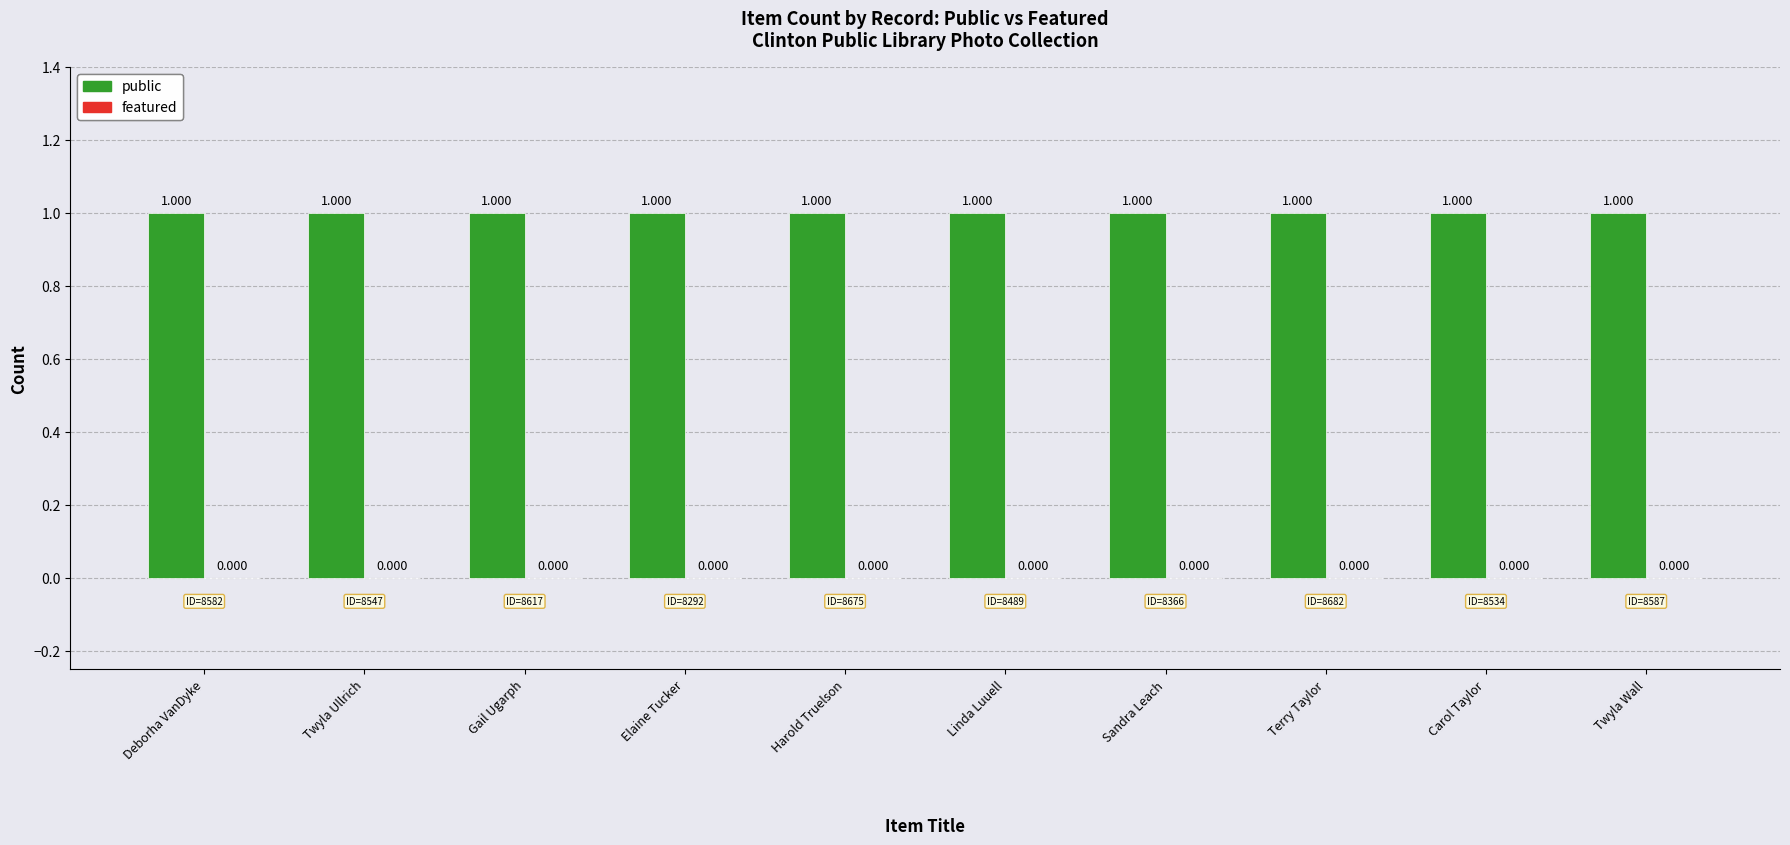

Reading left to right, extract all data points from this chart.

public: Deborha VanDyke=1	Twyla Ullrich=1	Gail Ugarph=1	Elaine Tucker=1	Harold Truelson=1	Linda Luuell=1	Sandra Leach=1	Terry Taylor=1	Carol Taylor=1	Twyla Wall=1
featured: Deborha VanDyke=0	Twyla Ullrich=0	Gail Ugarph=0	Elaine Tucker=0	Harold Truelson=0	Linda Luuell=0	Sandra Leach=0	Terry Taylor=0	Carol Taylor=0	Twyla Wall=0